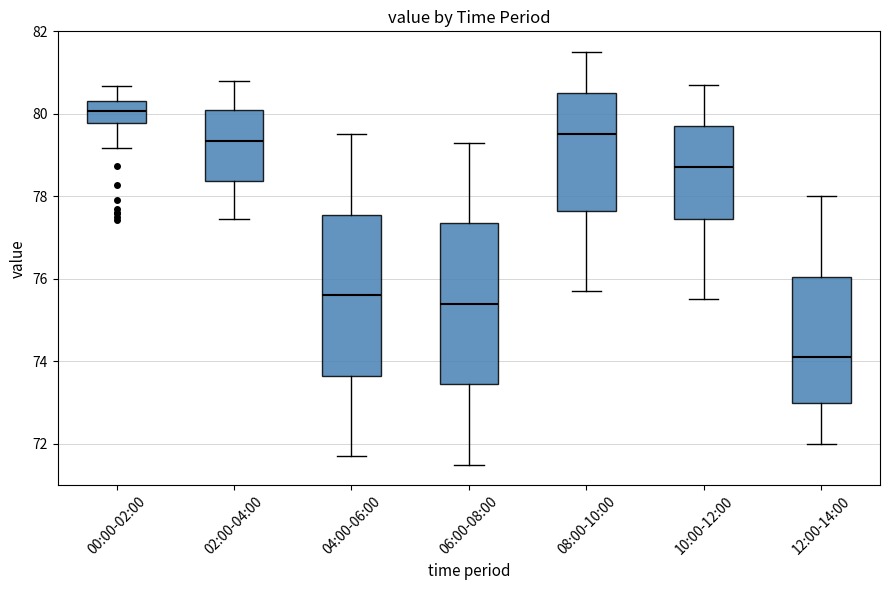

Which box's median line is the highest?

00:00-02:00